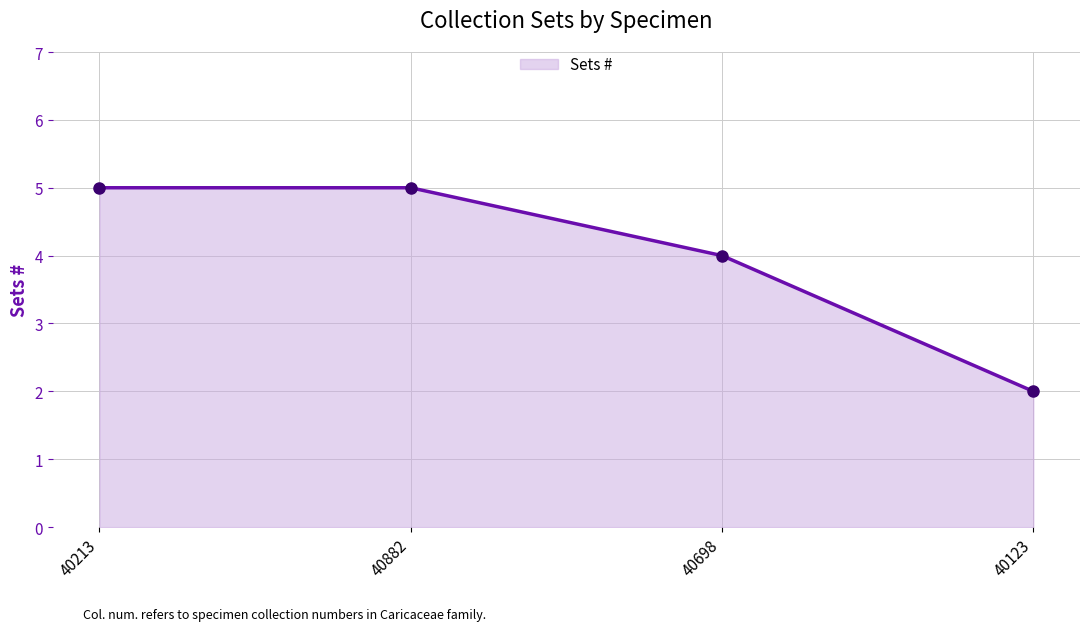

What is the ratio of the value at 40123 to the value at 40698?

0.5